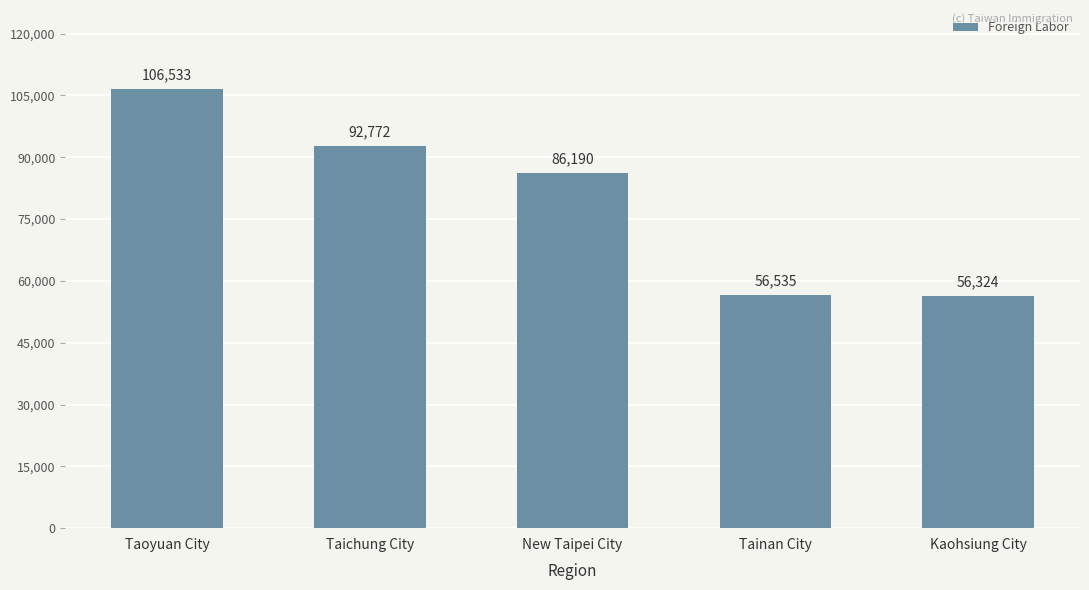

Reading left to right, extract all data points from this chart.

106533	92772	86190	56535	56324